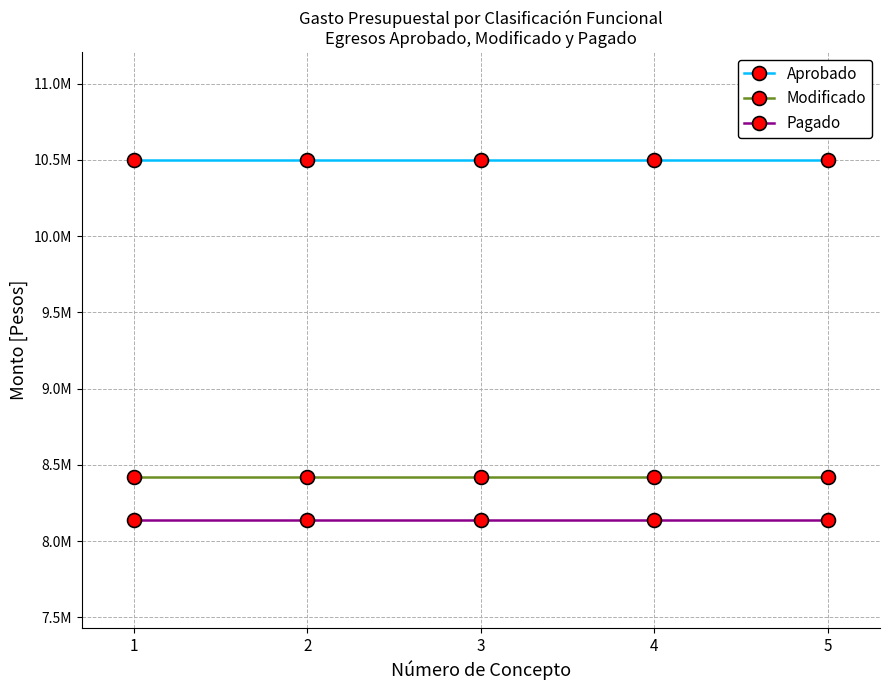

True or false: Aprobado has a value of 10500000.0 at 1.

True